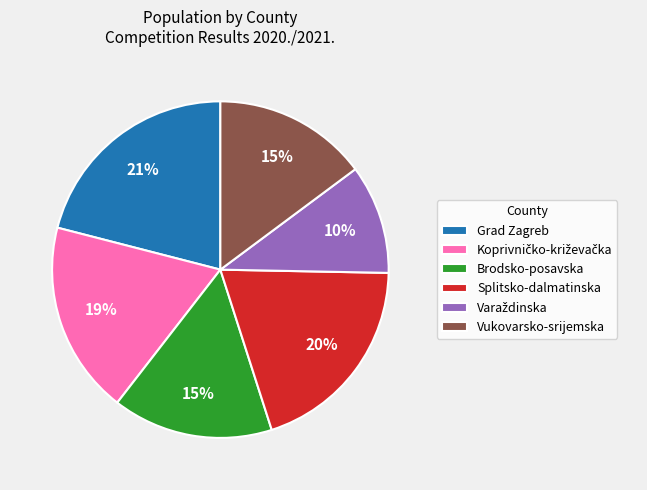

What is the largest slice in the pie chart?

Grad Zagreb